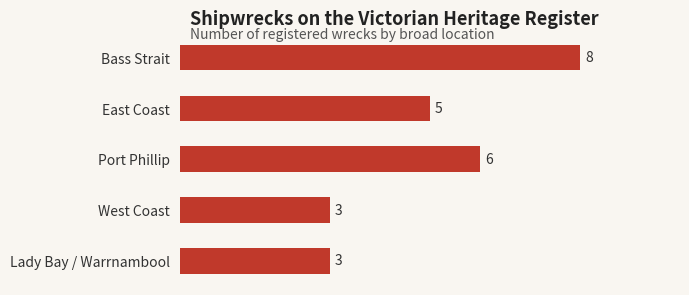

What is the label of the 5th bar from the bottom?

Bass Strait